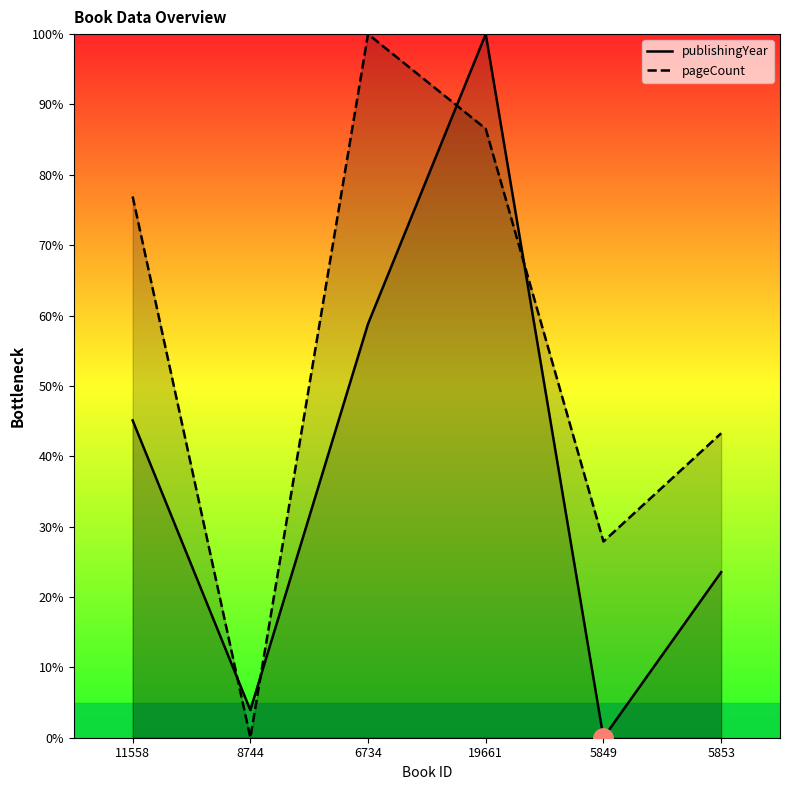

What is the difference between the maximum and minimum values in the pageCount series?

100.0